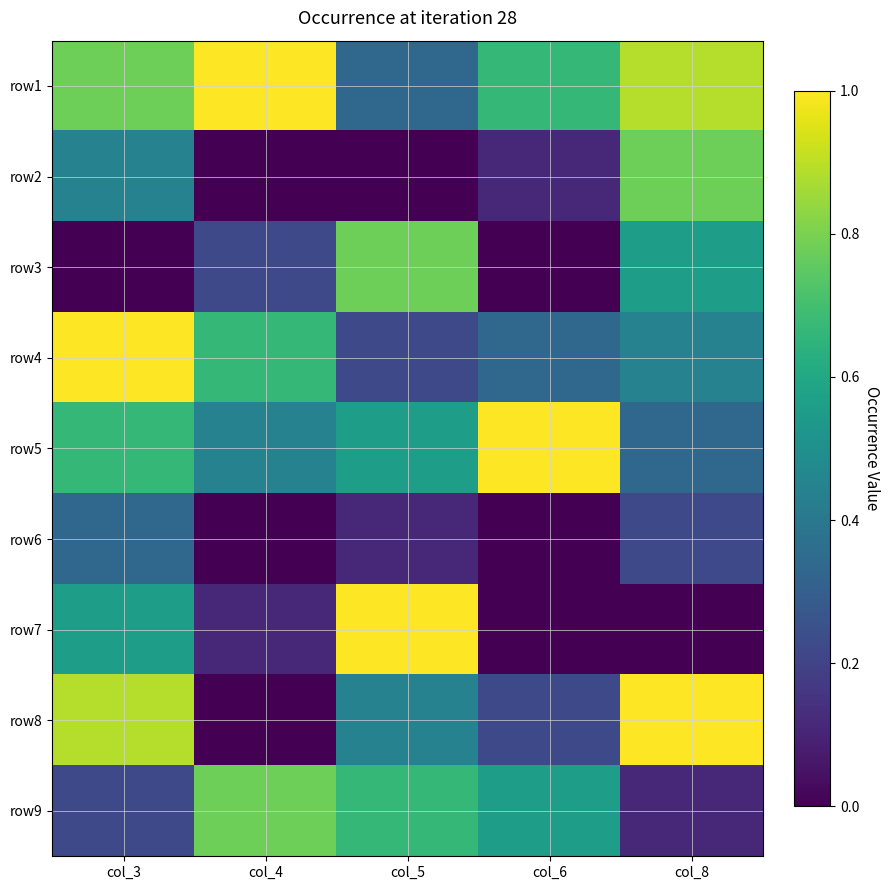

Reading right to left, transcribe all the data shown in this chart.

row1: col_8=0.9	col_6=0.7	col_5=0.3	col_4=1.0	col_3=0.8
row2: col_8=0.8	col_6=0.1	col_5=0.0	col_4=0.0	col_3=0.4
row3: col_8=0.6	col_6=0.0	col_5=0.8	col_4=0.2	col_3=0.0
row4: col_8=0.4	col_6=0.3	col_5=0.2	col_4=0.7	col_3=1.0
row5: col_8=0.3	col_6=1.0	col_5=0.6	col_4=0.4	col_3=0.7
row6: col_8=0.2	col_6=0.0	col_5=0.1	col_4=0.0	col_3=0.3
row7: col_8=0.0	col_6=0.0	col_5=1.0	col_4=0.1	col_3=0.6
row8: col_8=1.0	col_6=0.2	col_5=0.4	col_4=0.0	col_3=0.9
row9: col_8=0.1	col_6=0.6	col_5=0.7	col_4=0.8	col_3=0.2